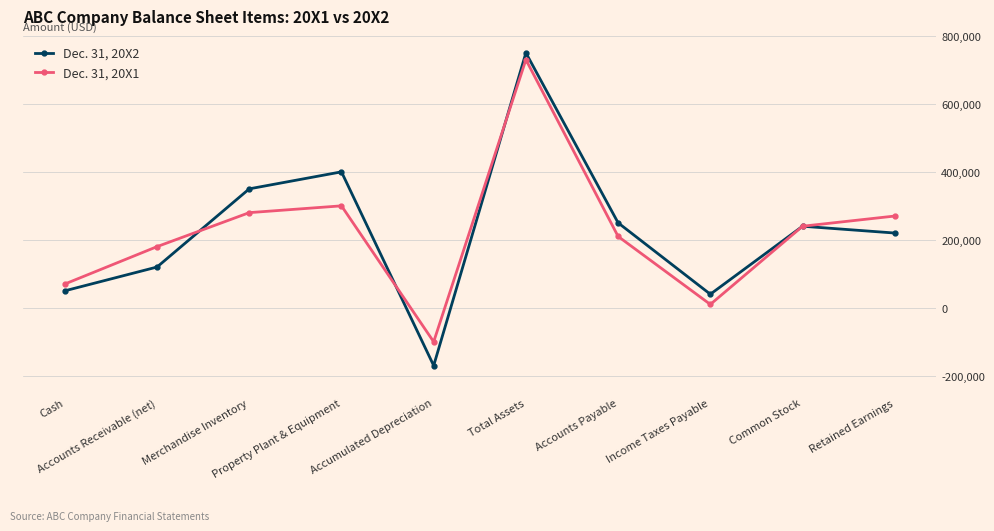

What is the sum of all Dec. 31, 20X2 values?

2250000